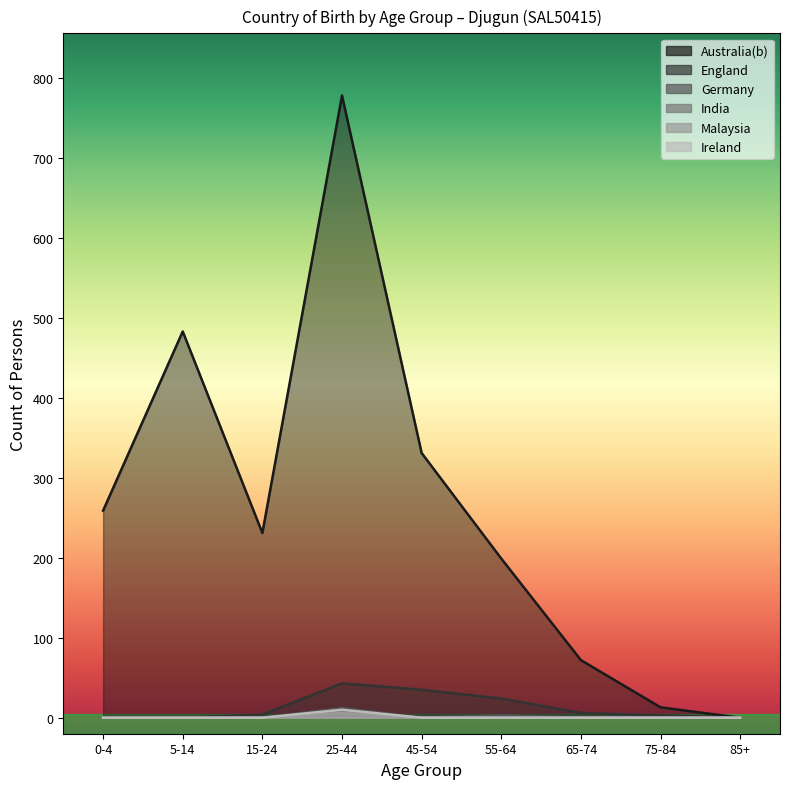

What is the average value of the Malaysia series?

1